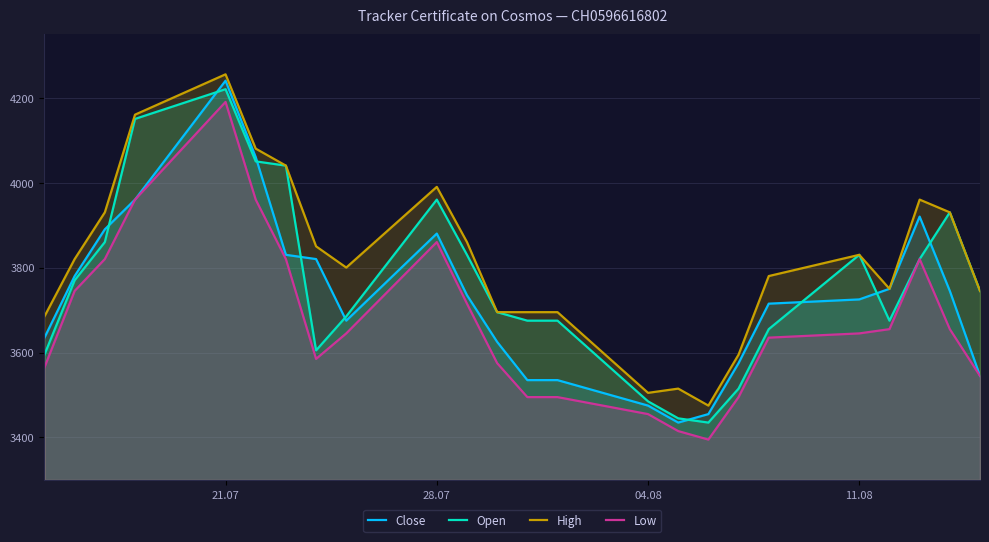

At which category does the chart reach its peak across all series?

21.07